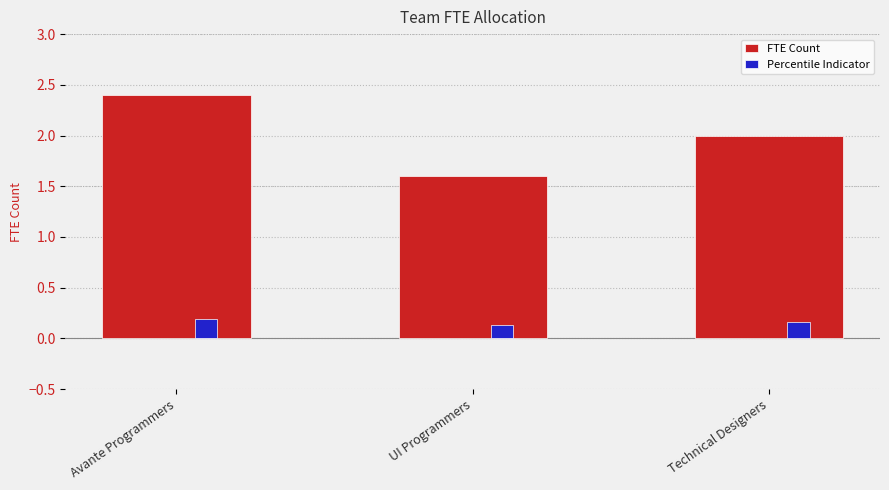

At Avante Programmers, list the series in order from largest to smallest.

FTE Count, Percentile Indicator